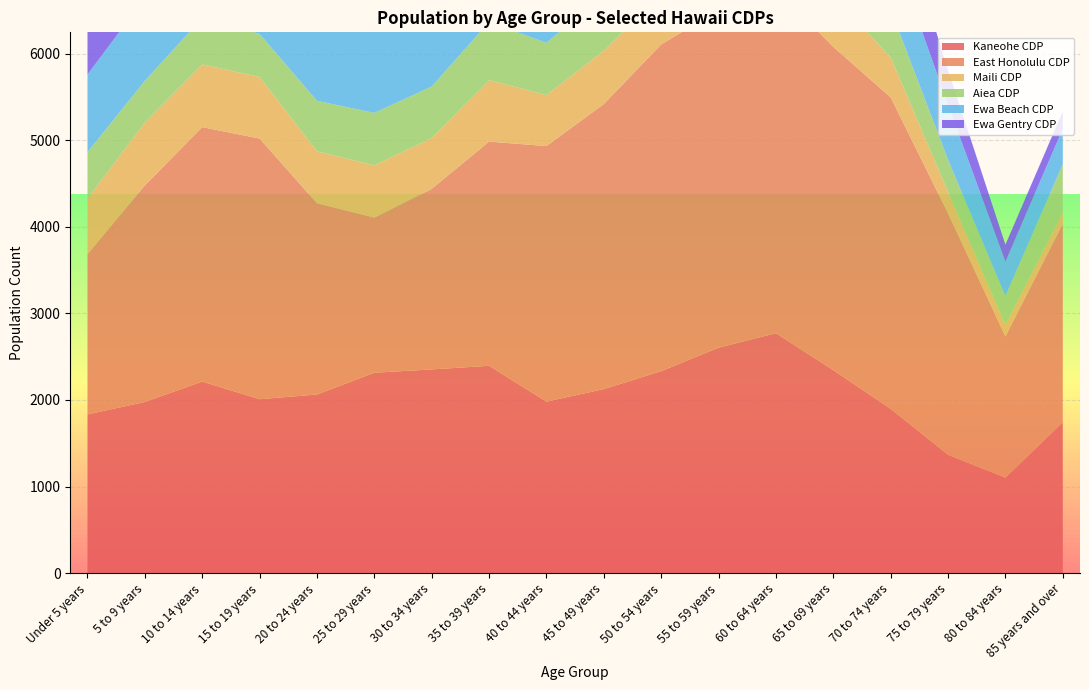

Reading left to right, list all the values displayed in this chart.

Kaneohe CDP: Under 5 years=1833	5 to 9 years=1977	10 to 14 years=2213	15 to 19 years=2009	20 to 24 years=2063	25 to 29 years=2315	30 to 34 years=2353	35 to 39 years=2395	40 to 44 years=1981	45 to 49 years=2126	50 to 54 years=2333	55 to 59 years=2604	60 to 64 years=2771	65 to 69 years=2345	70 to 74 years=1898	75 to 79 years=1367	80 to 84 years=1103	85 years and over=1744
East Honolulu CDP: Under 5 years=1852	5 to 9 years=2502	10 to 14 years=2939	15 to 19 years=3011	20 to 24 years=2210	25 to 29 years=1792	30 to 34 years=2086	35 to 39 years=2590	40 to 44 years=2952	45 to 49 years=3293	50 to 54 years=3774	55 to 59 years=3899	60 to 64 years=3978	65 to 69 years=3734	70 to 74 years=3598	75 to 79 years=2789	80 to 84 years=1631	85 years and over=2292
Maili CDP: Under 5 years=638	5 to 9 years=725	10 to 14 years=724	15 to 19 years=711	20 to 24 years=599	25 to 29 years=603	30 to 34 years=586	35 to 39 years=709	40 to 44 years=588	45 to 49 years=615	50 to 54 years=573	55 to 59 years=598	60 to 64 years=691	65 to 69 years=591	70 to 74 years=460	75 to 79 years=246	80 to 84 years=130	85 years and over=129
Aiea CDP: Under 5 years=539	5 to 9 years=482	10 to 14 years=535	15 to 19 years=497	20 to 24 years=584	25 to 29 years=606	30 to 34 years=596	35 to 39 years=672	40 to 44 years=604	45 to 49 years=649	50 to 54 years=683	55 to 59 years=738	60 to 64 years=712	65 to 69 years=691	70 to 74 years=554	75 to 79 years=372	80 to 84 years=335	85 years and over=559
Ewa Beach CDP: Under 5 years=897	5 to 9 years=958	10 to 14 years=1063	15 to 19 years=1091	20 to 24 years=1119	25 to 29 years=1111	30 to 34 years=982	35 to 39 years=965	40 to 44 years=974	45 to 49 years=1045	50 to 54 years=1055	55 to 59 years=1092	60 to 64 years=1026	65 to 69 years=827	70 to 74 years=768	75 to 79 years=637	80 to 84 years=397	85 years and over=408
Ewa Gentry CDP: Under 5 years=1837	5 to 9 years=1860	10 to 14 years=1916	15 to 19 years=1654	20 to 24 years=1620	25 to 29 years=1970	30 to 34 years=2027	35 to 39 years=1969	40 to 44 years=1664	45 to 49 years=1701	50 to 54 years=1868	55 to 59 years=1751	60 to 64 years=1456	65 to 69 years=939	70 to 74 years=677	75 to 79 years=399	80 to 84 years=198	85 years and over=201